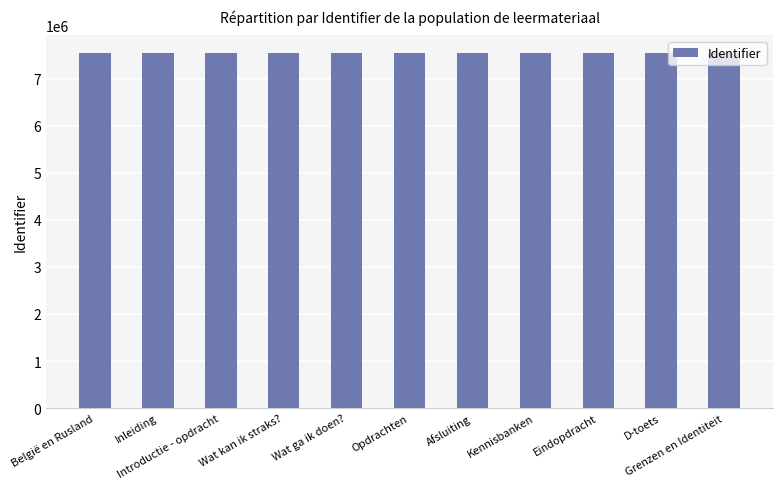

What is the difference between the maximum and minimum values?

19